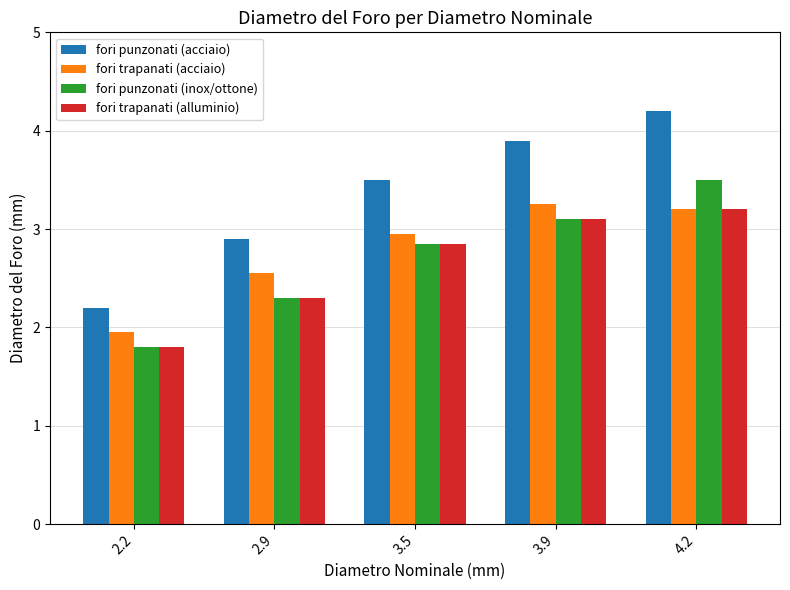

What are all the series names shown in the legend?

fori punzonati (acciaio), fori trapanati (acciaio), fori punzonati (inox/ottone), fori trapanati (alluminio)